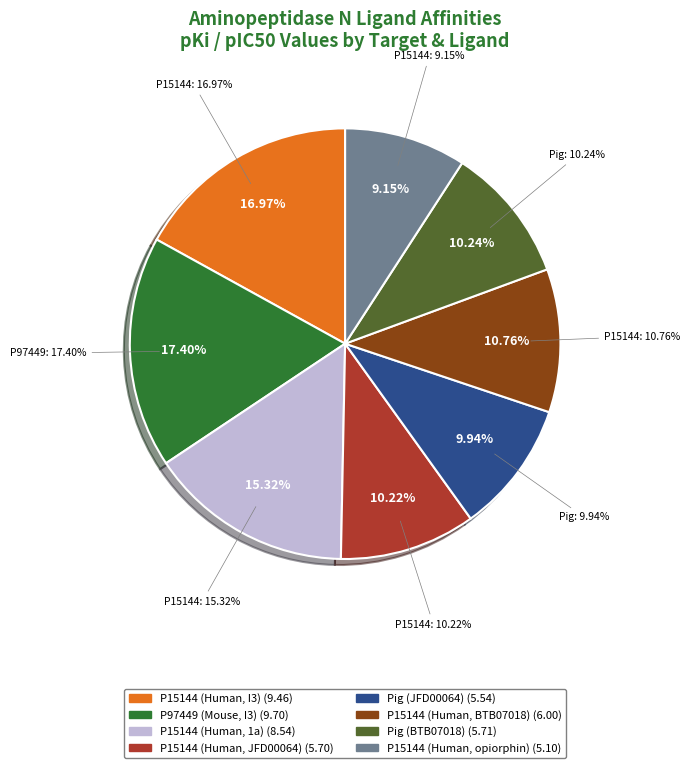

True or false: P15144 (Human, opiorphin) accounts for 9% of the total.

True